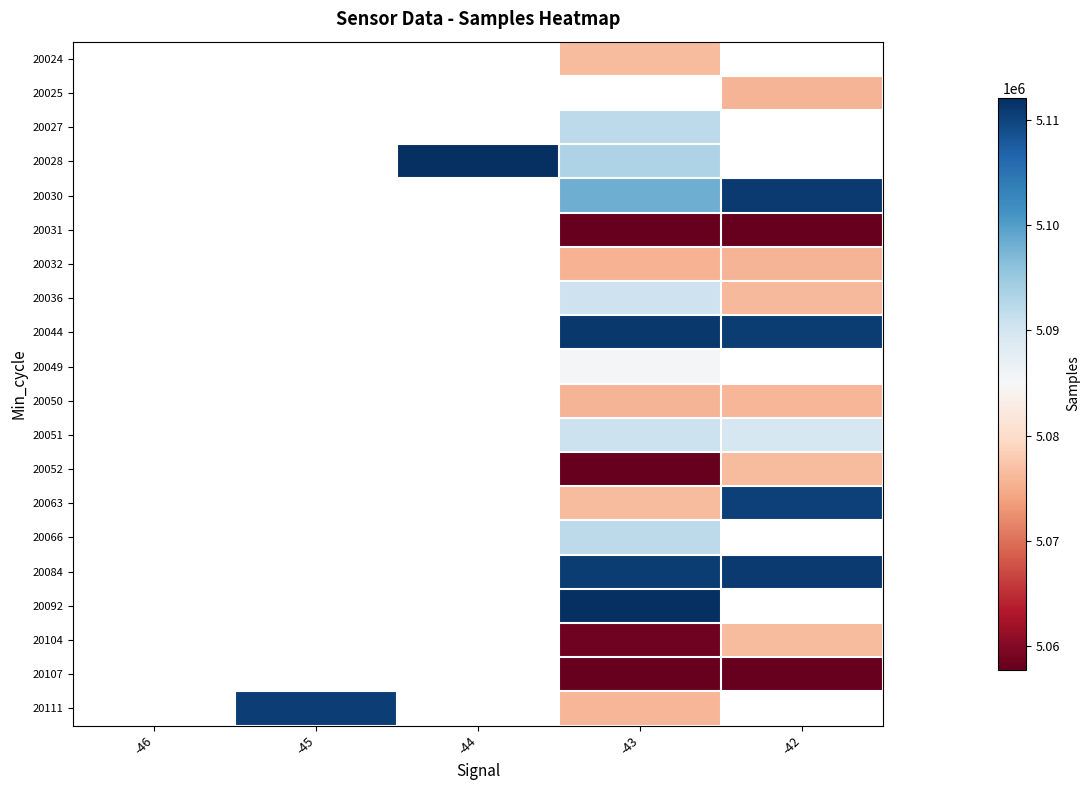

Between -44 and -42, which is larger?

-42